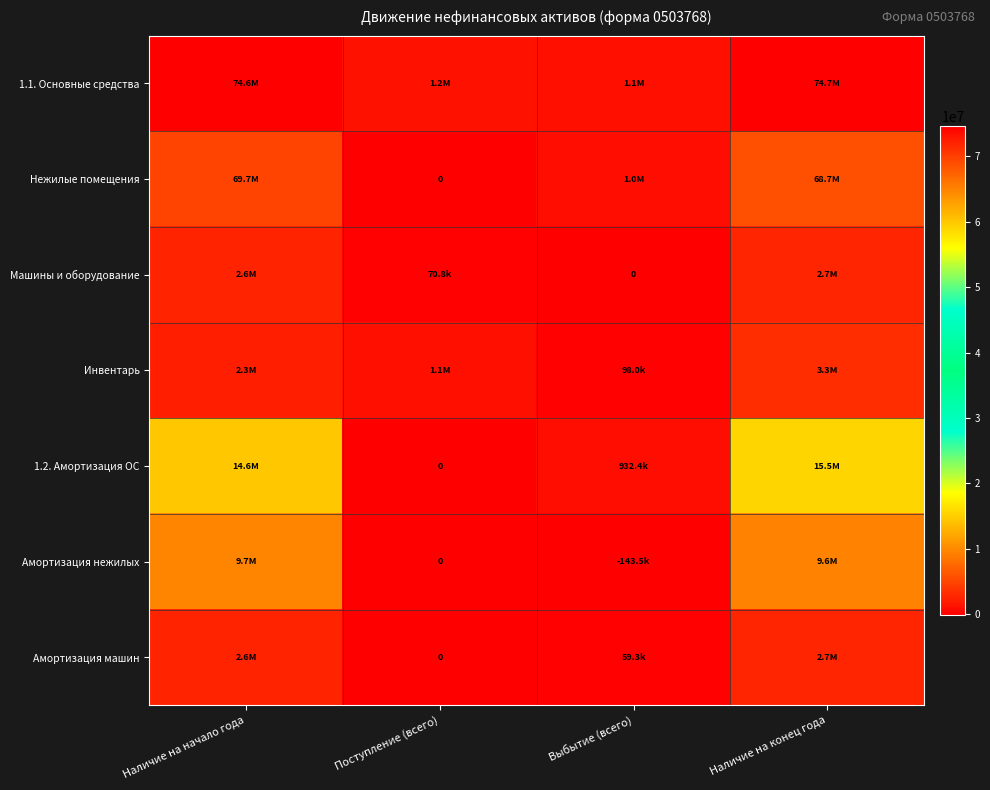

At which category does the chart reach its peak across all series?

Наличие на конец года